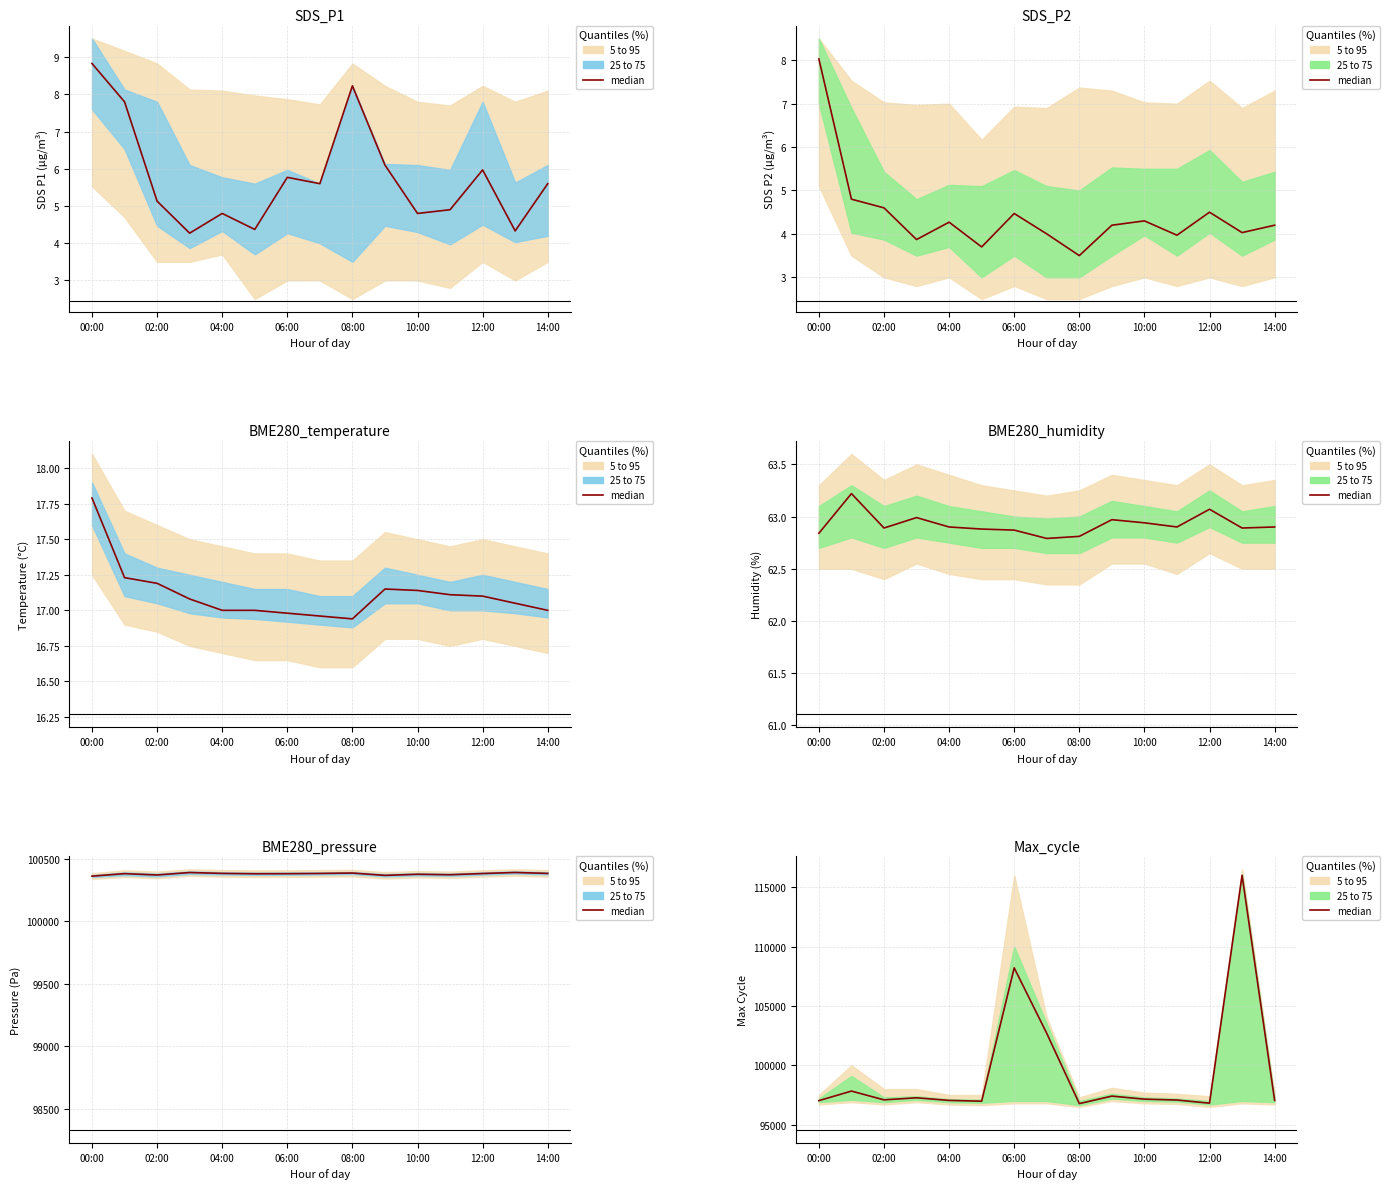

Where is the first local maximum?

02:00